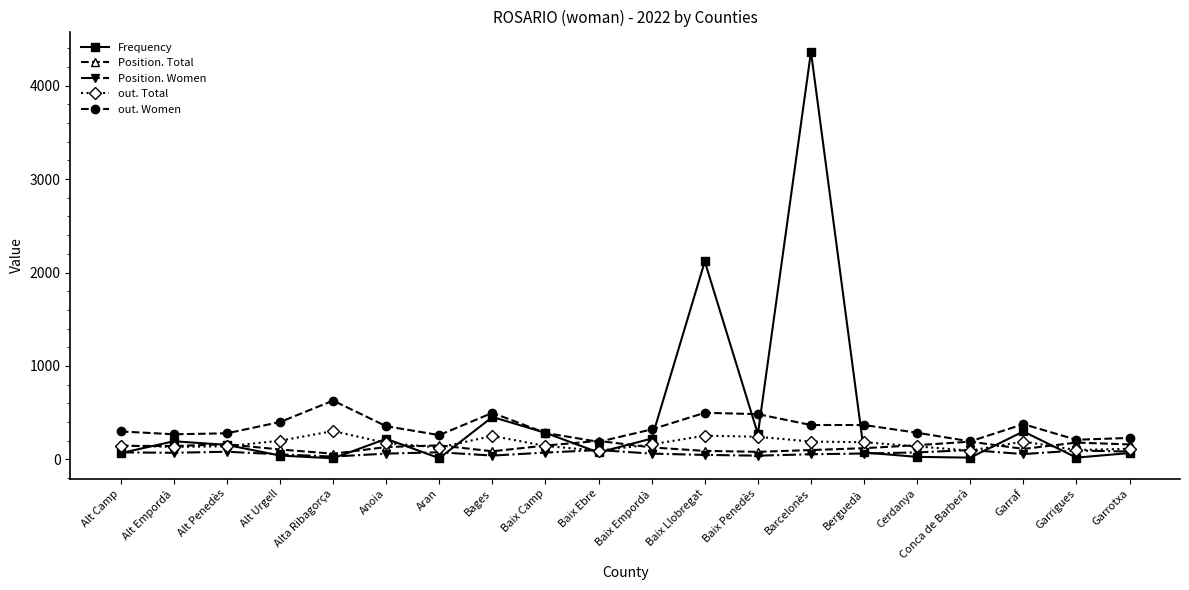

True or false: Position. Total has more than 2 points higher than both neighbors.

True